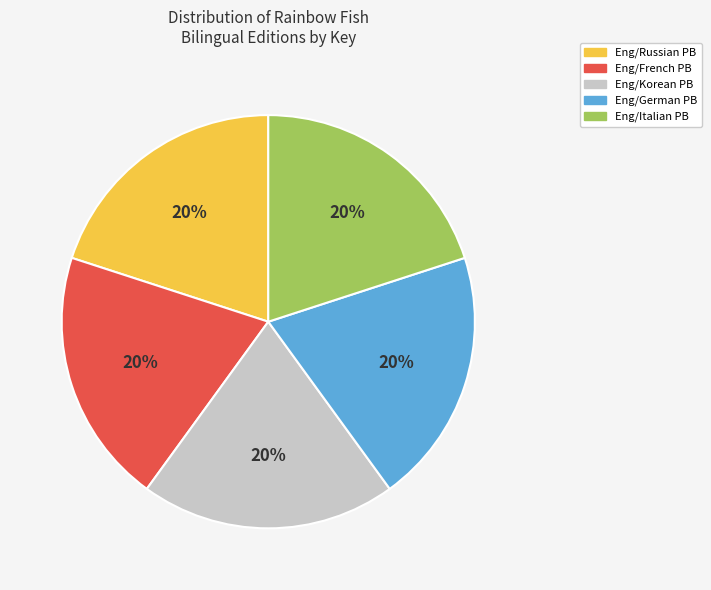

How many slices are in this pie chart?

5